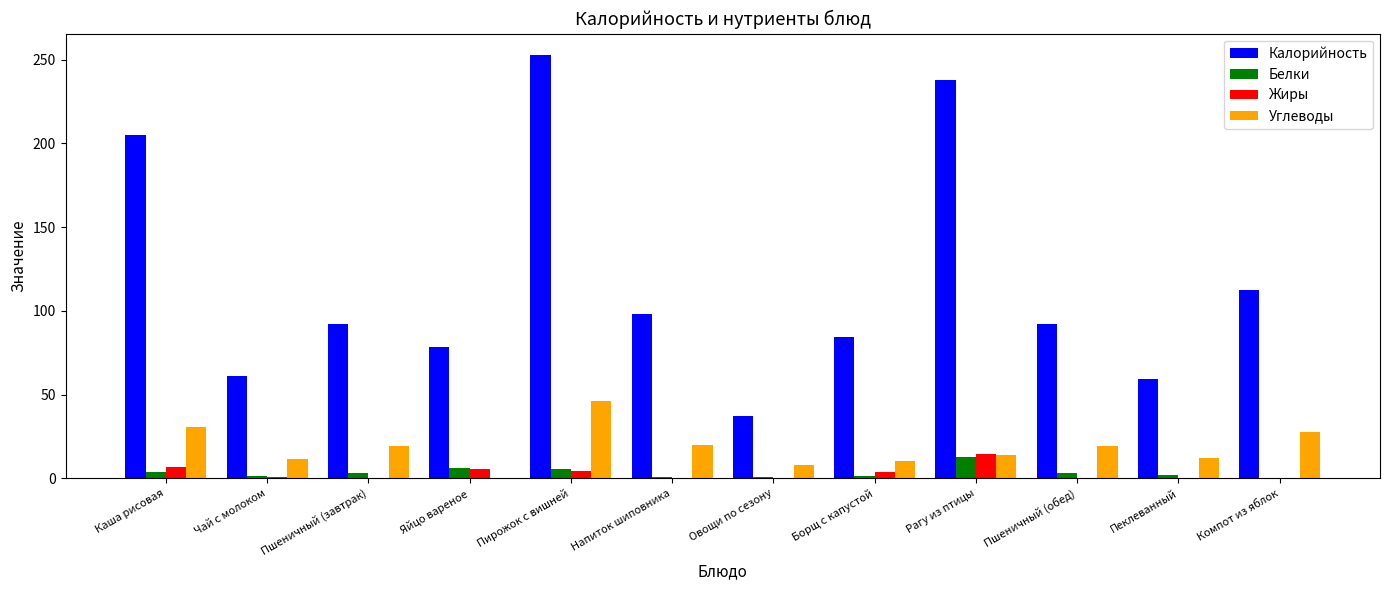

What is the sum of all Углеводы values?

220.0